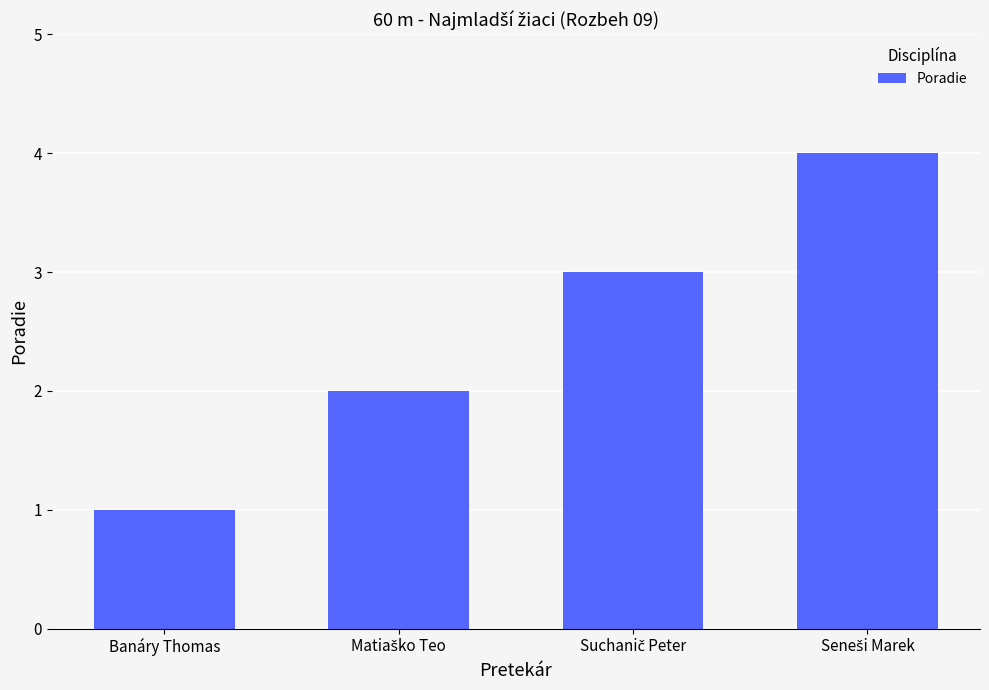

At which category does the chart reach its minimum across all series?

Banáry Thomas